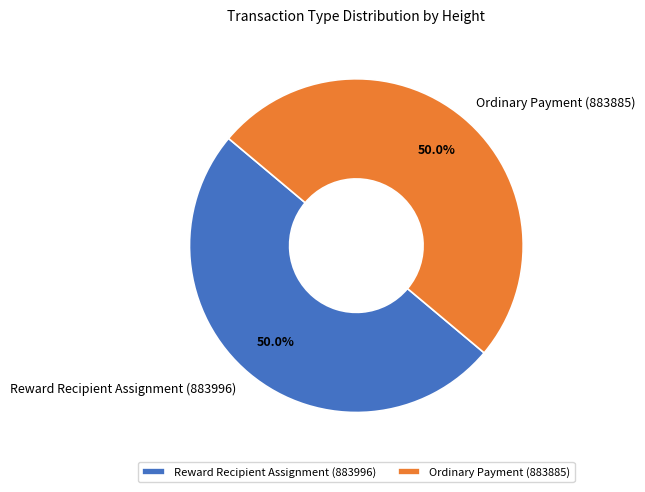

True or false: Ordinary Payment (883885) accounts for 50% of the total.

True